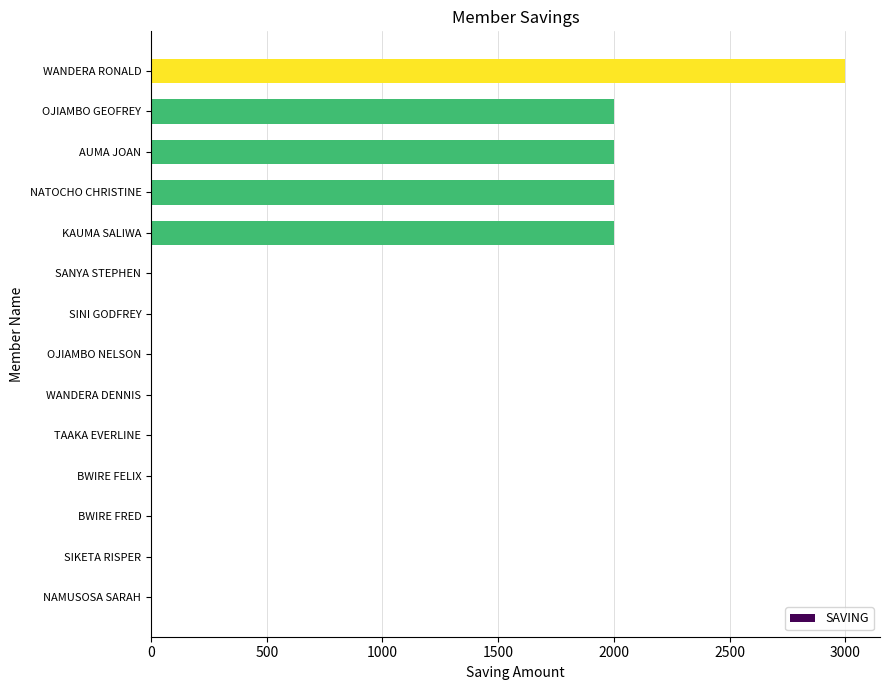

What is the maximum value shown in the chart?

3000